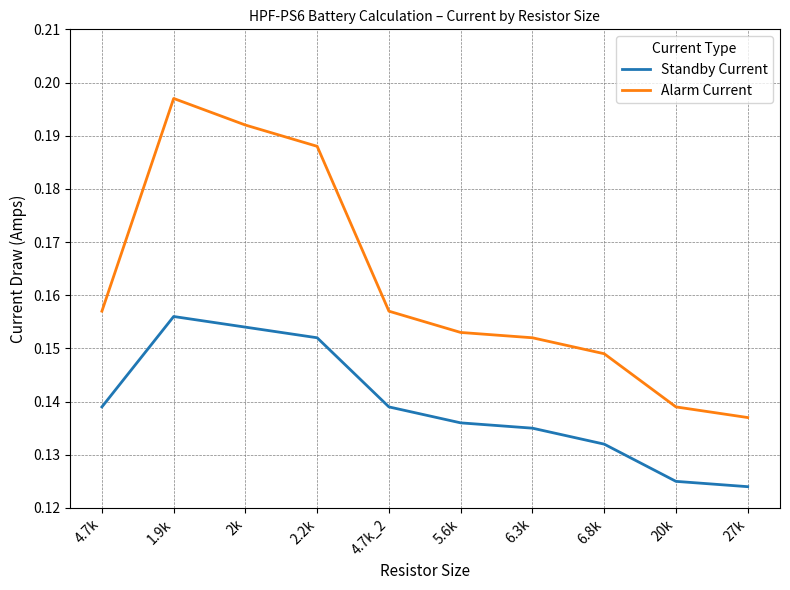

True or false: Alarm Current has more than 1 interior local peaks.

False